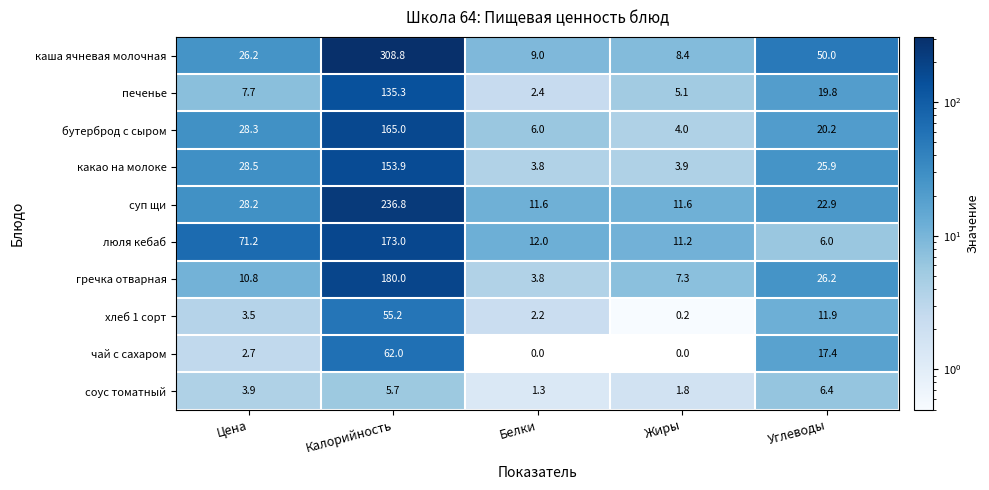

At Жиры, list the series in order from largest to smallest.

суп щи, люля кебаб, каша ячневая молочная, гречка отварная, печенье, бутерброд с сыром, какао на молоке, соус томатный, хлеб 1 сорт, чай с сахаром